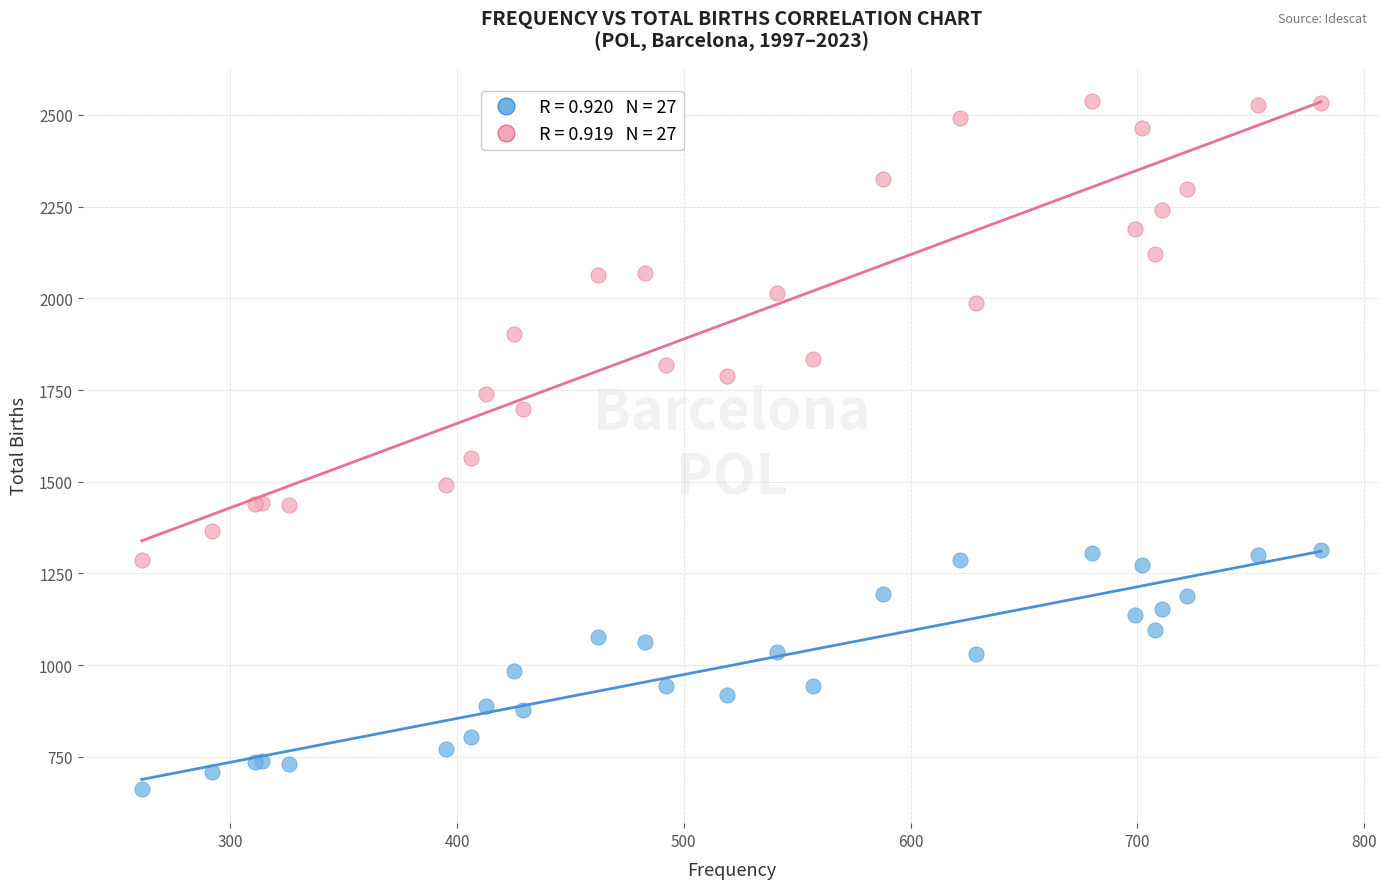

Across all series, what Y value is closest to 1600?

1564